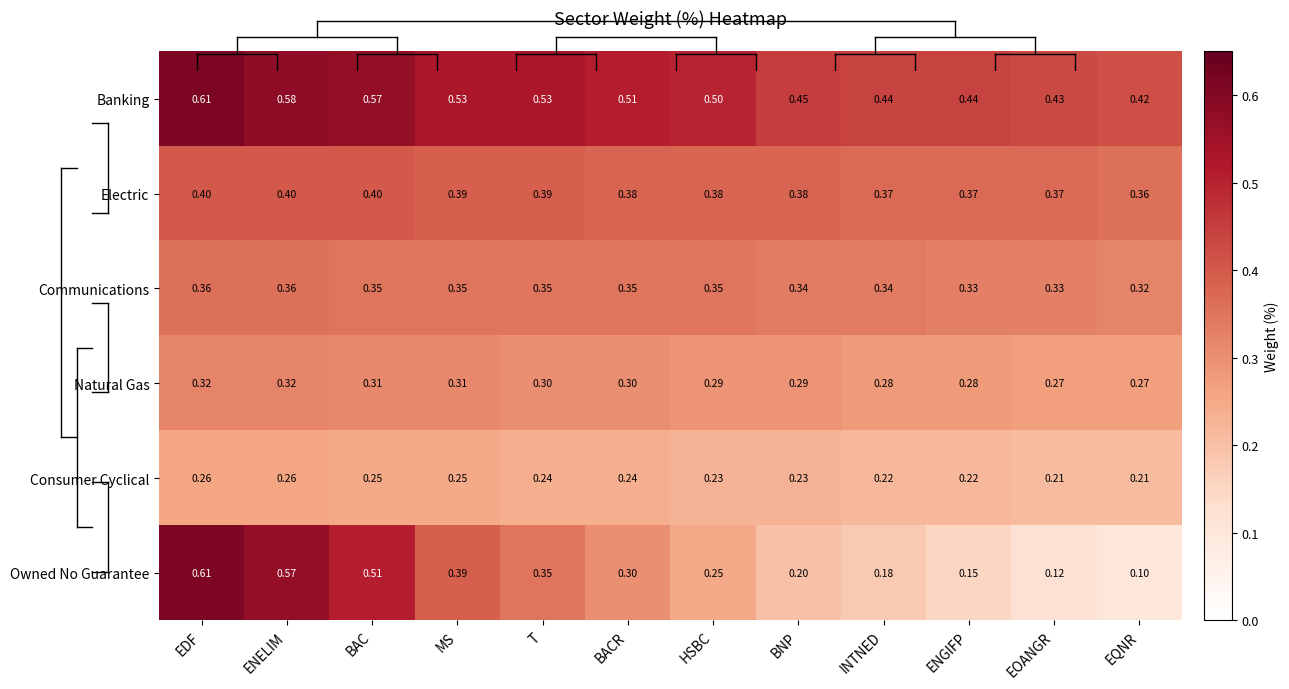

Which series has the widest spread of values?

Owned No Guarantee